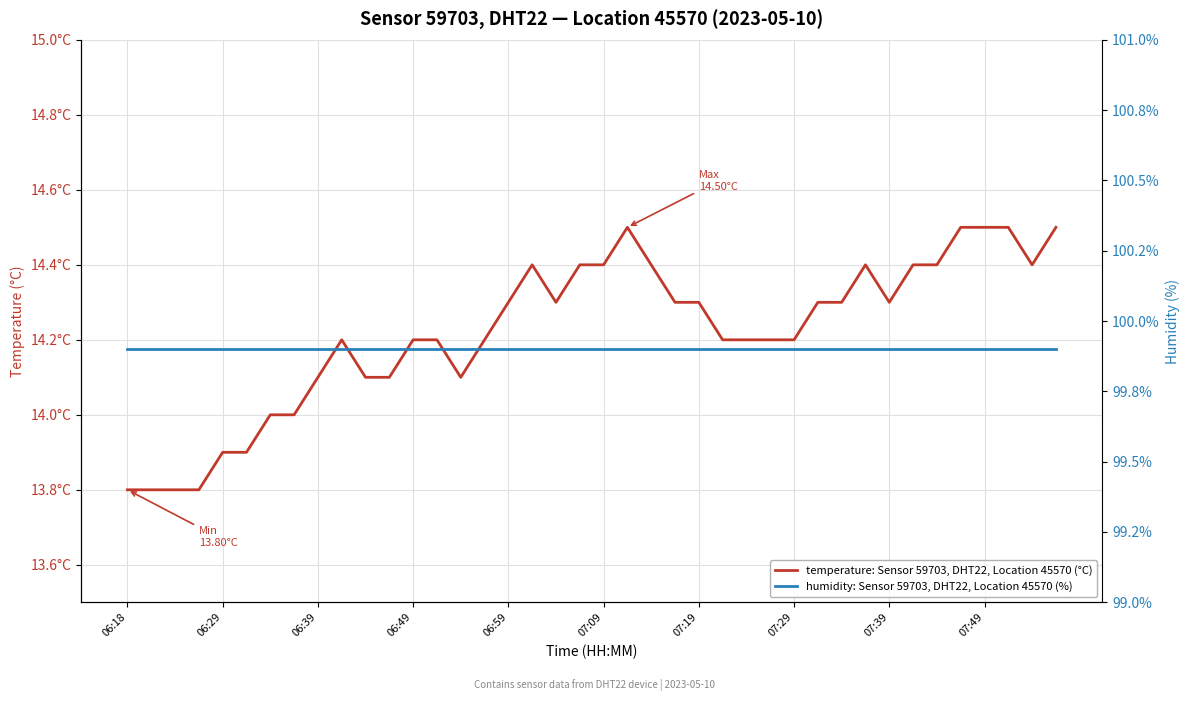

True or false: temperature: Sensor 59703, DHT22, Location 45570 (°C) and humidity: Sensor 59703, DHT22, Location 45570 (%) intersect in this chart.

False